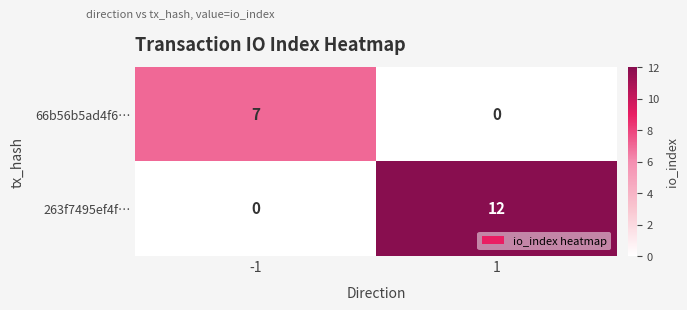

What is the spread (max minus min) of values at -1?

7